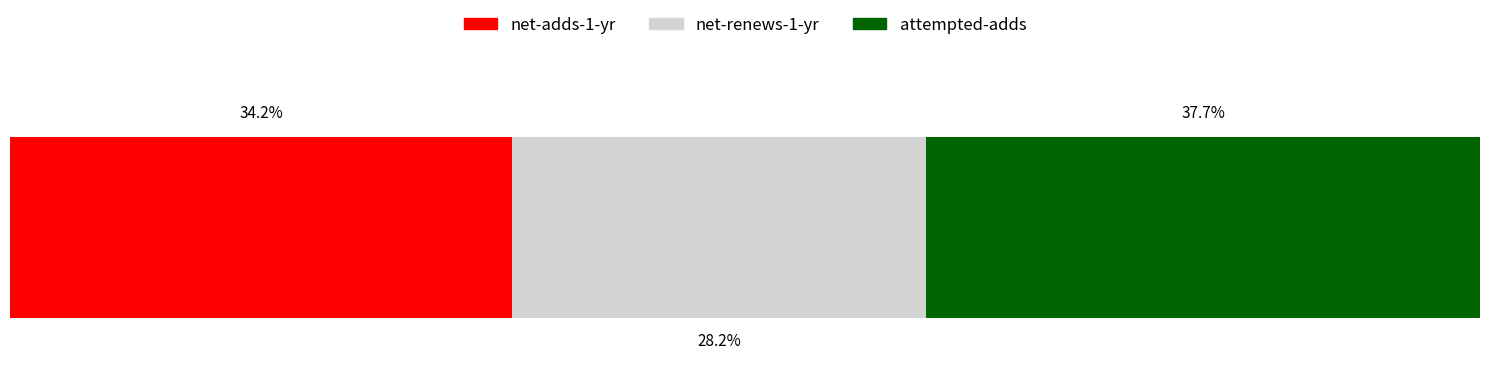

What are all the series names shown in the legend?

net-adds-1-yr, net-renews-1-yr, attempted-adds